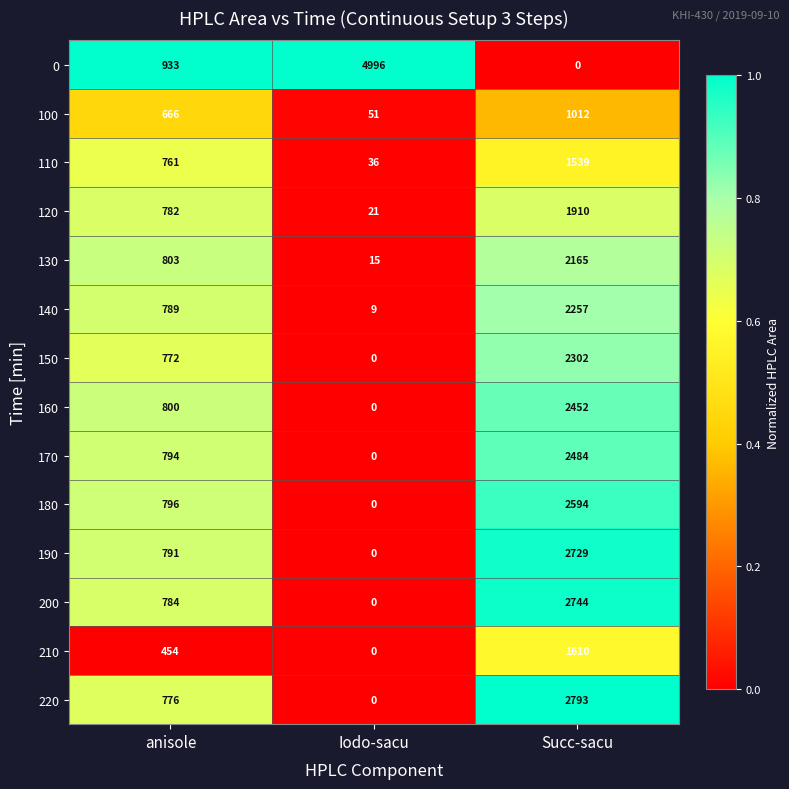

The value of 120 at anisole is 175. True or false?

False